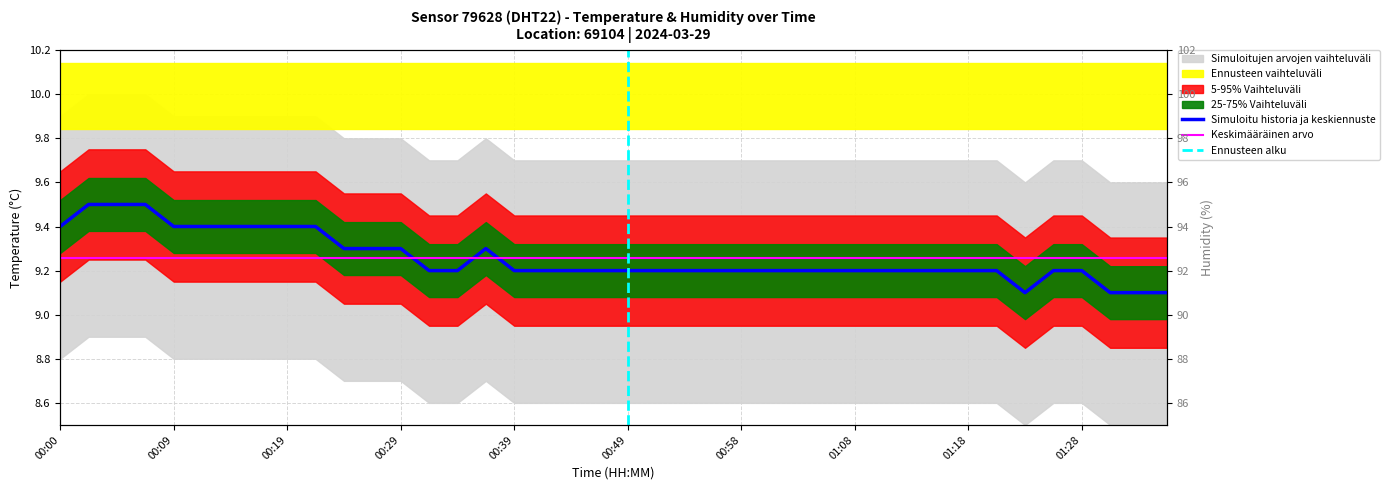

List the labels in order of value, largest first.

00:02, 00:04, 00:07, 00:00, 00:09, 00:12, 00:14, 00:17, 00:19, 00:22, 00:24, 00:26, 00:29, 00:36, 00:31, 00:34, 00:39, 00:41, 00:44, 00:46, 00:49, 00:51, 00:53, 00:56, 00:58, 01:01, 01:03, 01:06, 01:08, 01:11, 01:13, 01:16, 01:18, 01:20, 01:25, 01:28, 01:23, 01:30, 01:33, 01:35